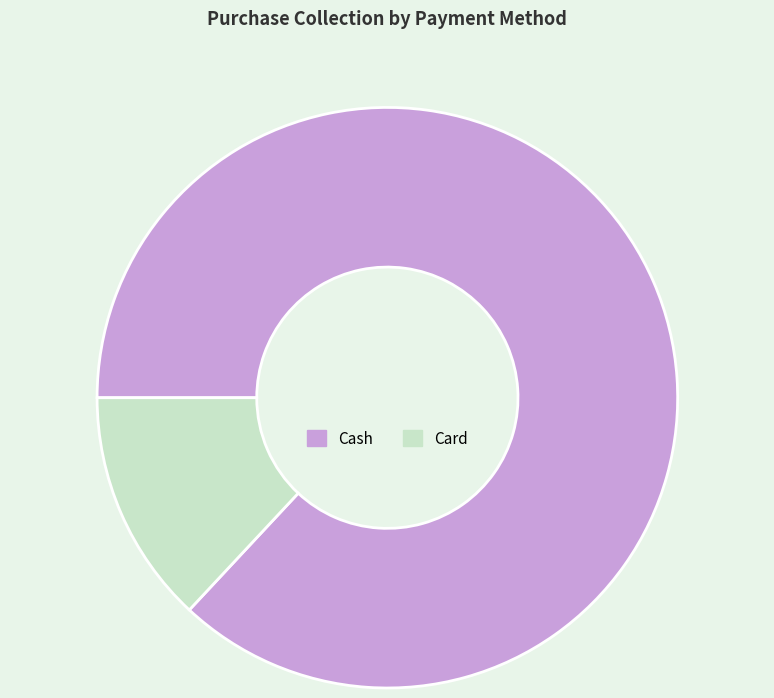

Is it true that Card is 23% of the pie?

False